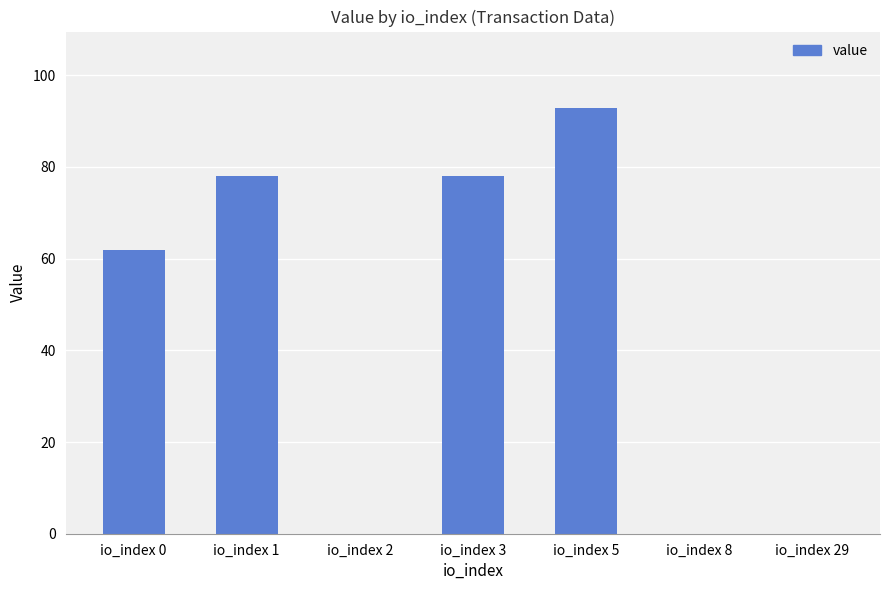

What is the change in value from io_index 3 to io_index 5?

+14.7